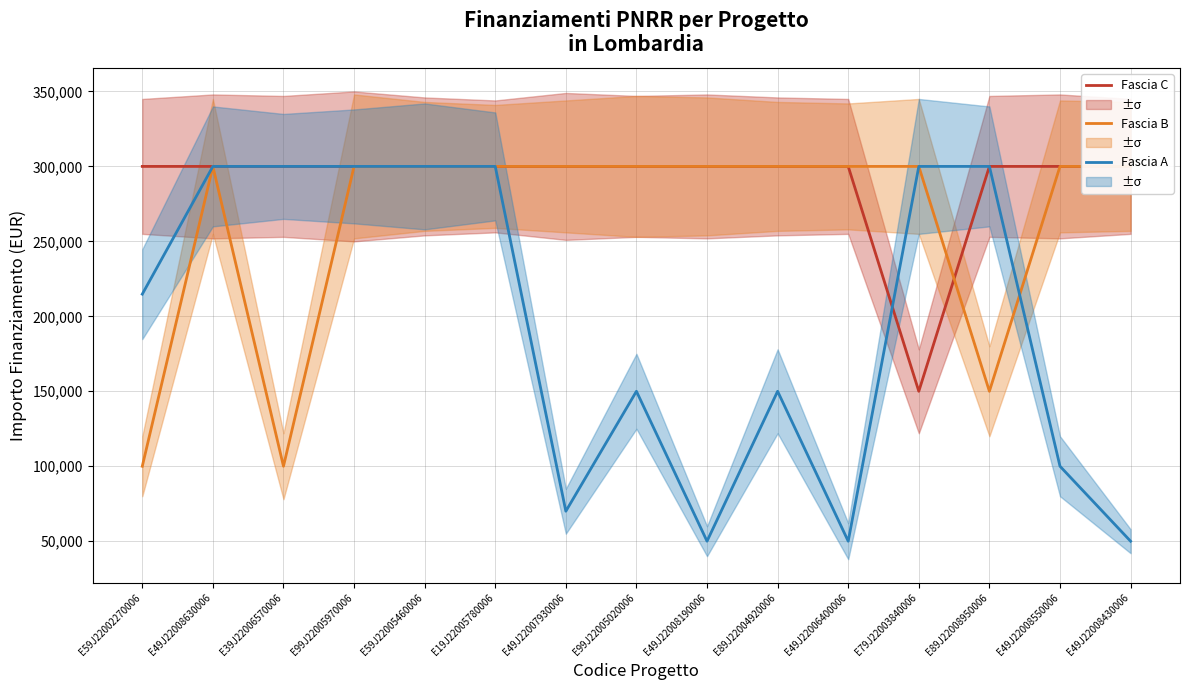

Rank the series by their maximum value, from highest to lowest.

Fascia C, Fascia B, Fascia A